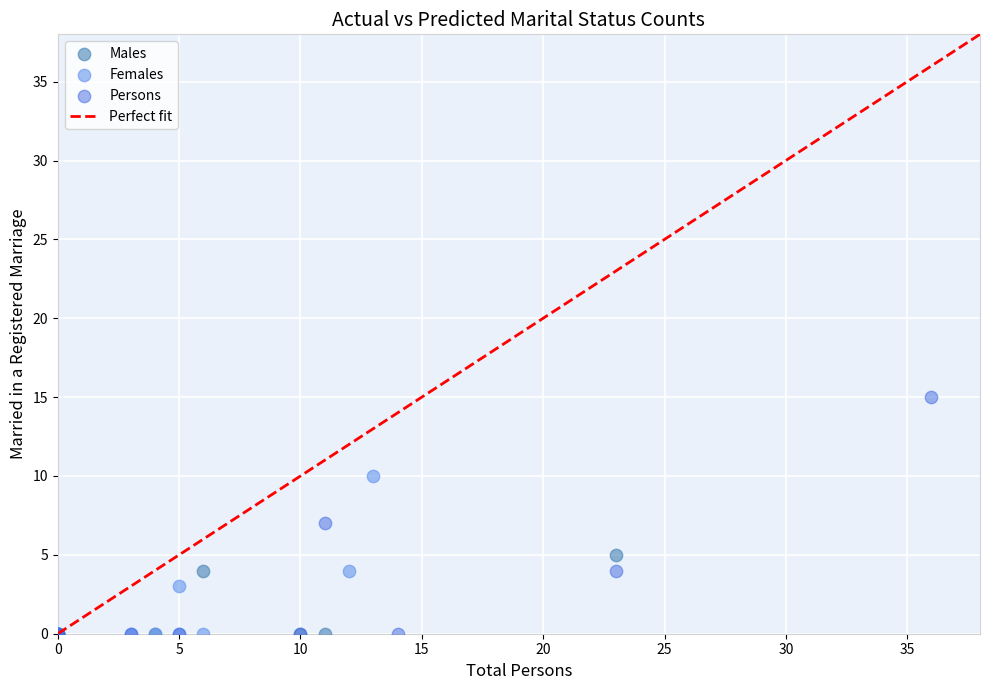

Which series reaches the maximum Y coordinate?

Persons